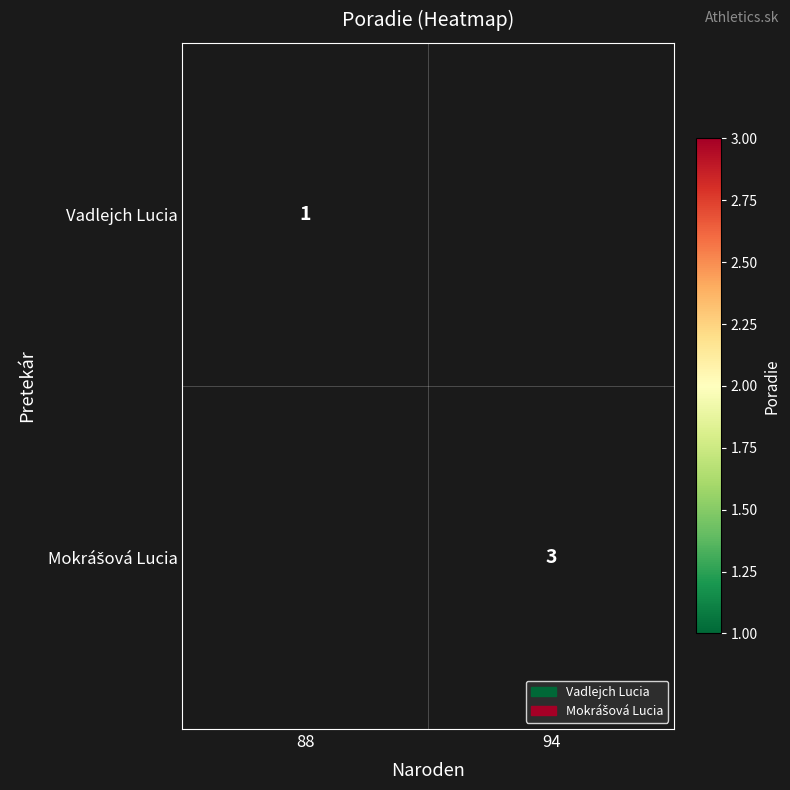

The value of Vadlejch Lucia at 88 is 1. True or false?

True